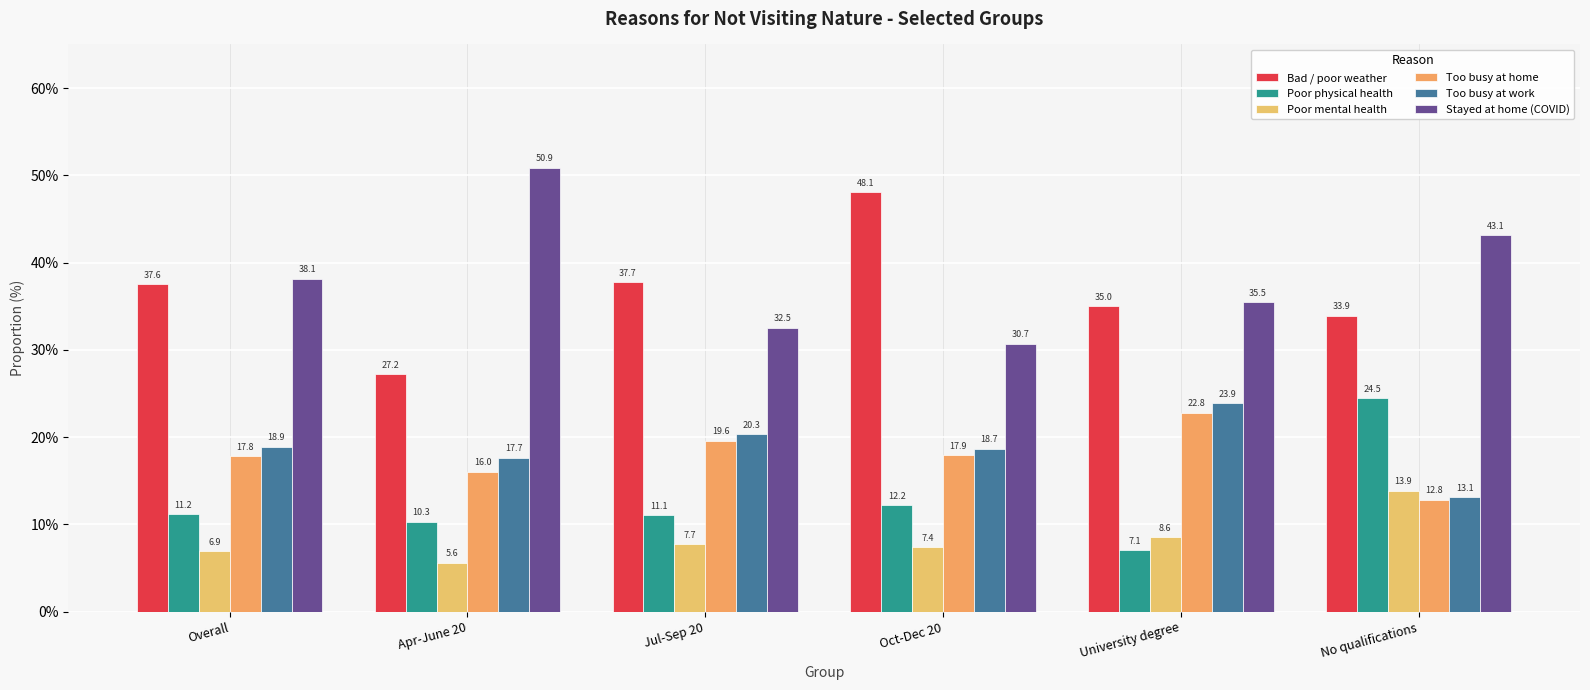

The Stayed at home (COVID) series shows 6.5 at Jul-Sep 20. True or false?

False